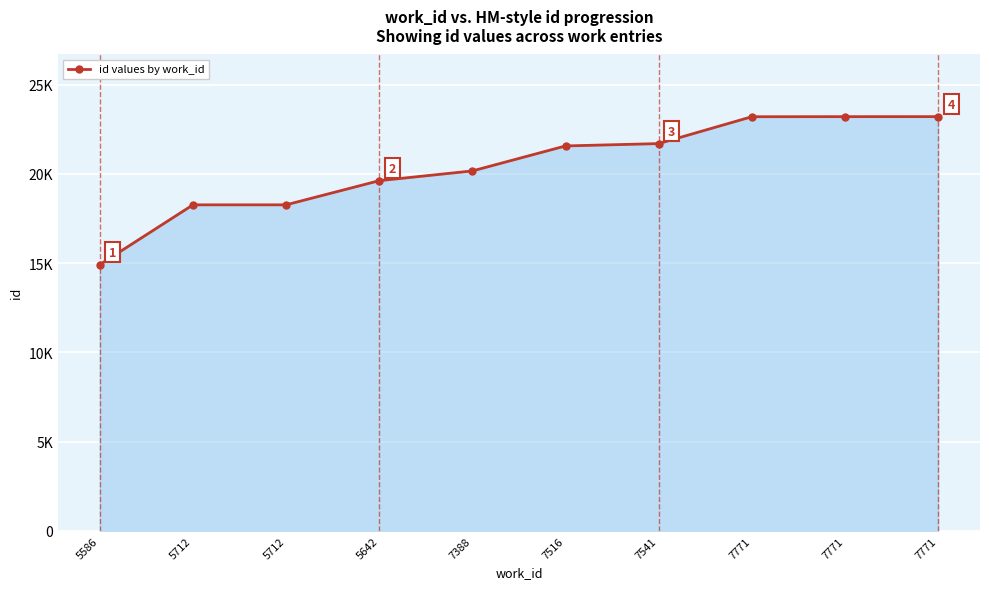

Does the chart have visible grid lines?

Yes